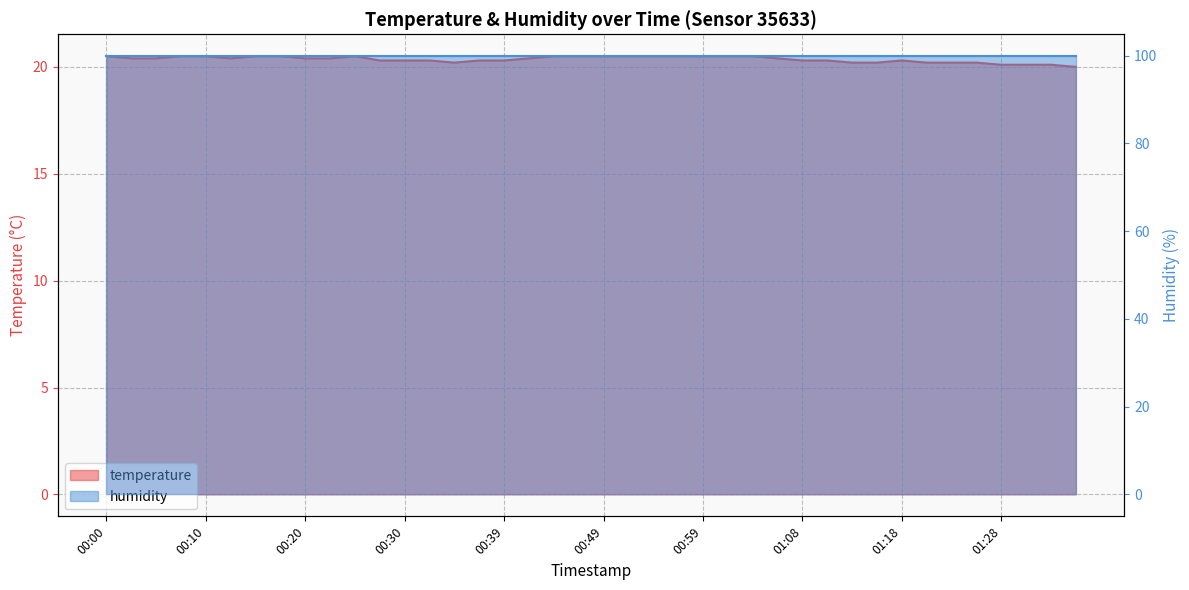

List the labels in order of value, smallest first.

01:35, 01:28, 01:30, 01:33, 00:34, 01:13, 01:16, 01:21, 01:23, 01:26, 00:27, 00:30, 00:32, 00:37, 00:39, 01:08, 01:11, 01:18, 00:03, 00:05, 00:13, 00:20, 00:22, 00:42, 01:06, 00:00, 00:08, 00:10, 00:15, 00:17, 00:25, 00:44, 00:47, 00:49, 00:51, 00:54, 00:56, 00:59, 01:01, 01:04